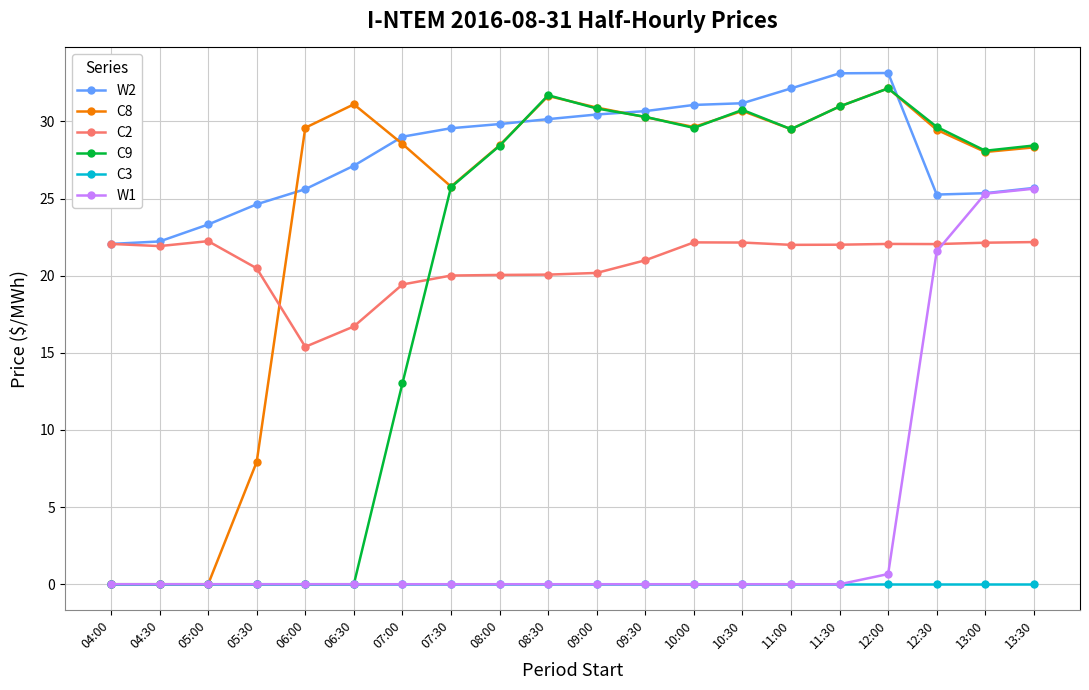

What is the total value across all series at 04:00?

44.1